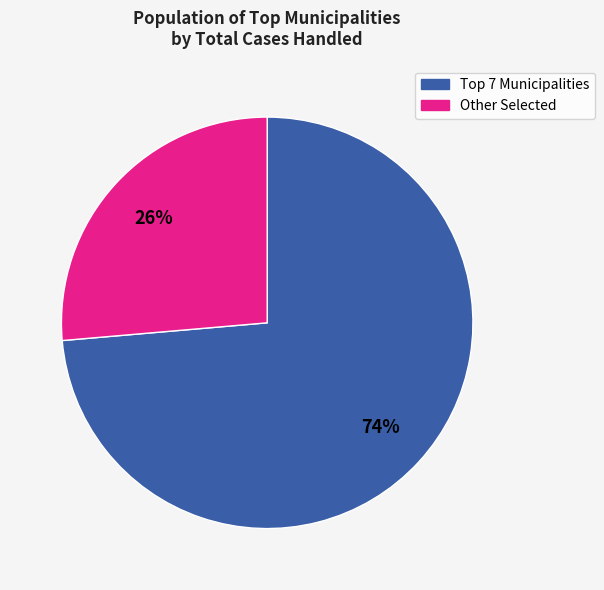

Is there a majority slice in this chart?

Yes